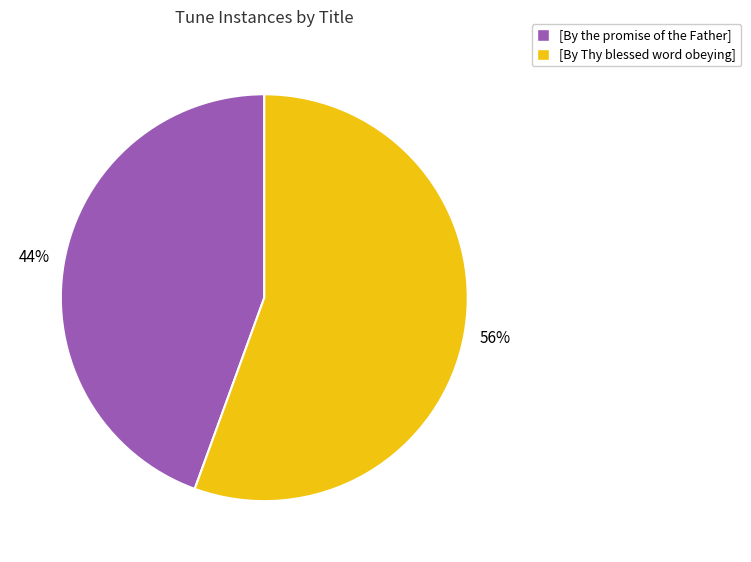

Does [By Thy blessed word obeying] account for over 50% of the chart?

Yes